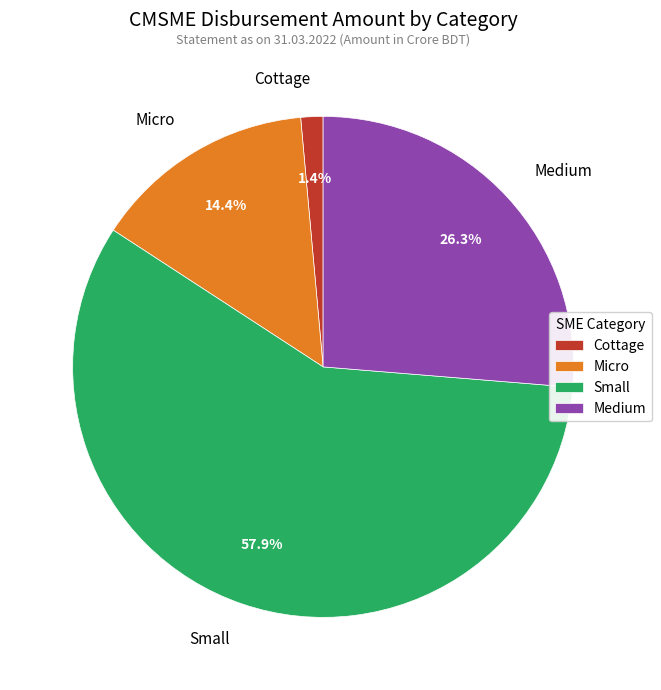

Does Small represent more than half of the total?

Yes